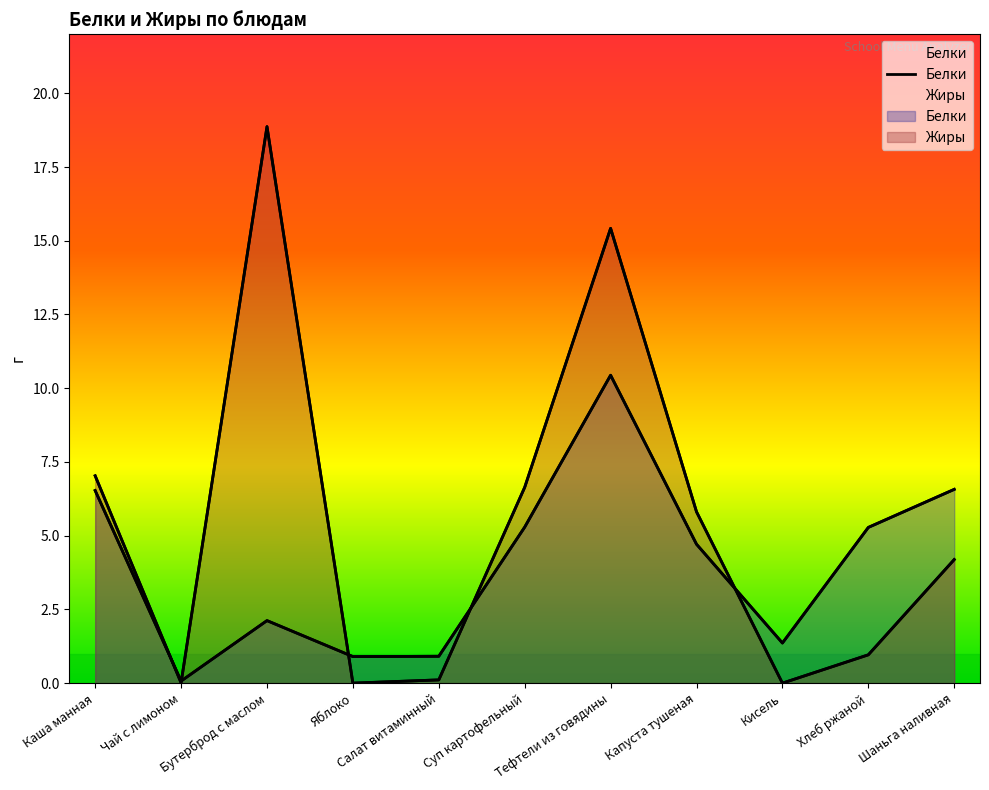

Reading right to left, transcribe all the data shown in this chart.

6.6	5.3	1.4	4.7	10.4	5.3	0.9	0.9	2.1	0.1	6.5